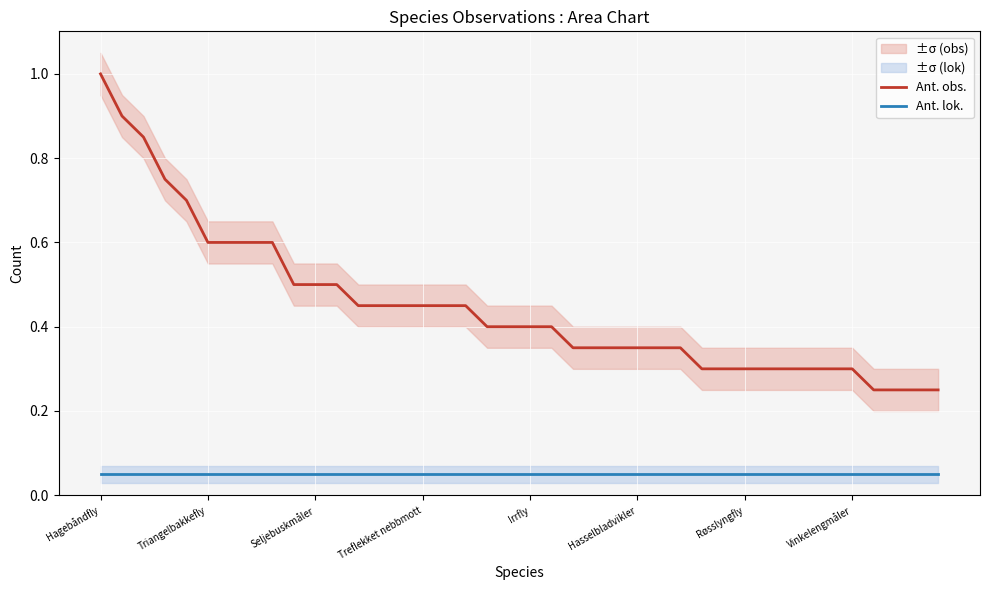

What are all the series names shown in the legend?

Ant. obs., Ant. lok.